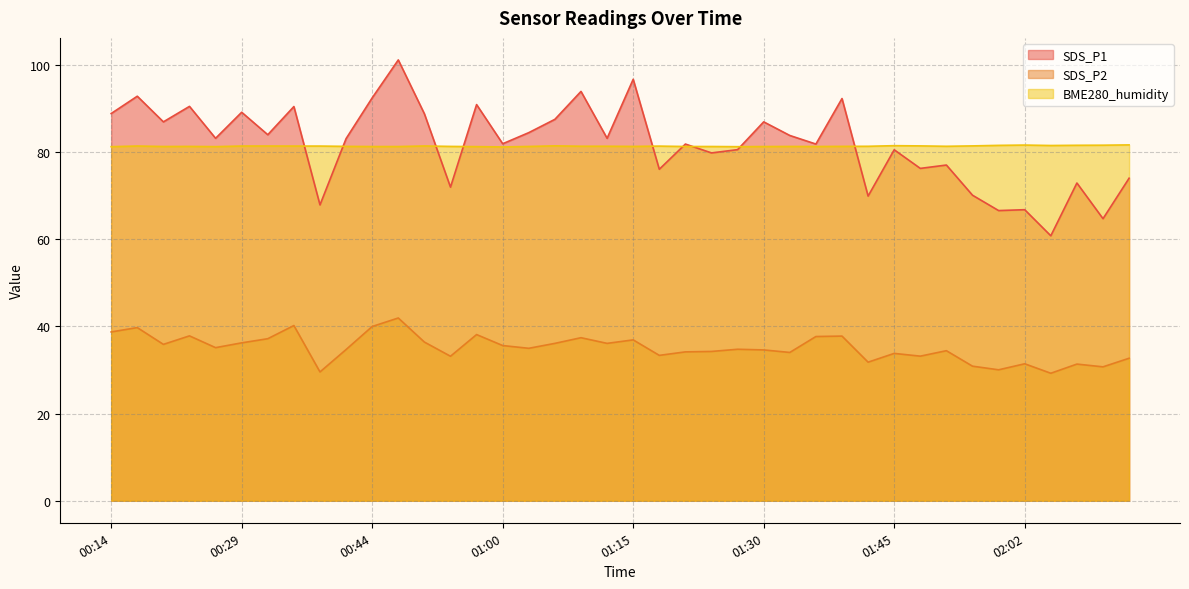

What is the difference between the highest and lowest values at 02:16?

48.9